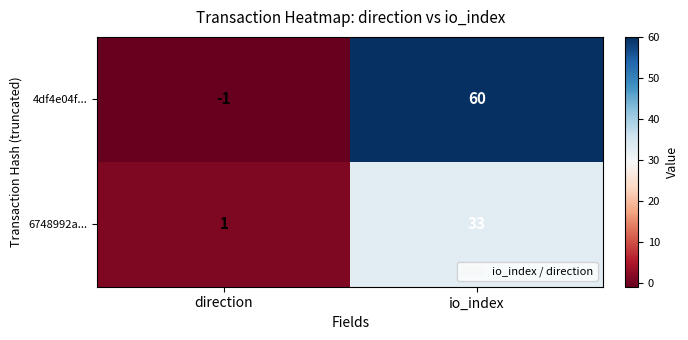

At which label is 6748992a... closest to 17?

direction